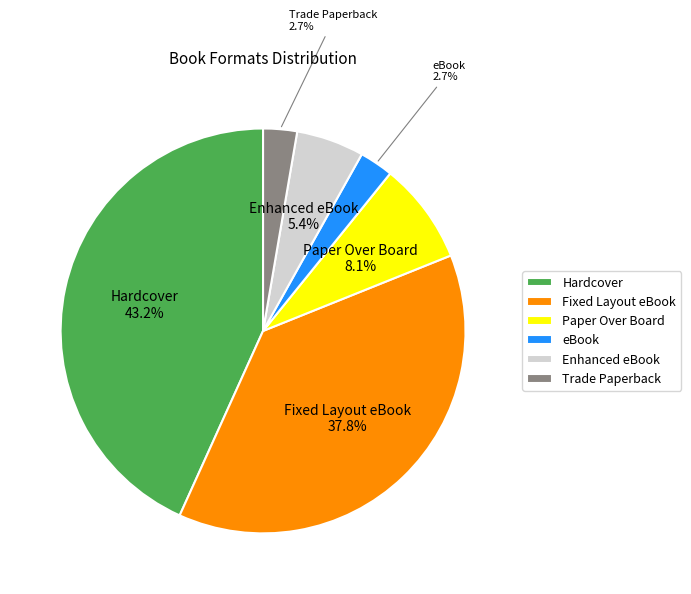

What is the ratio of the value at Hardcover to the value at Fixed Layout eBook?

1.1